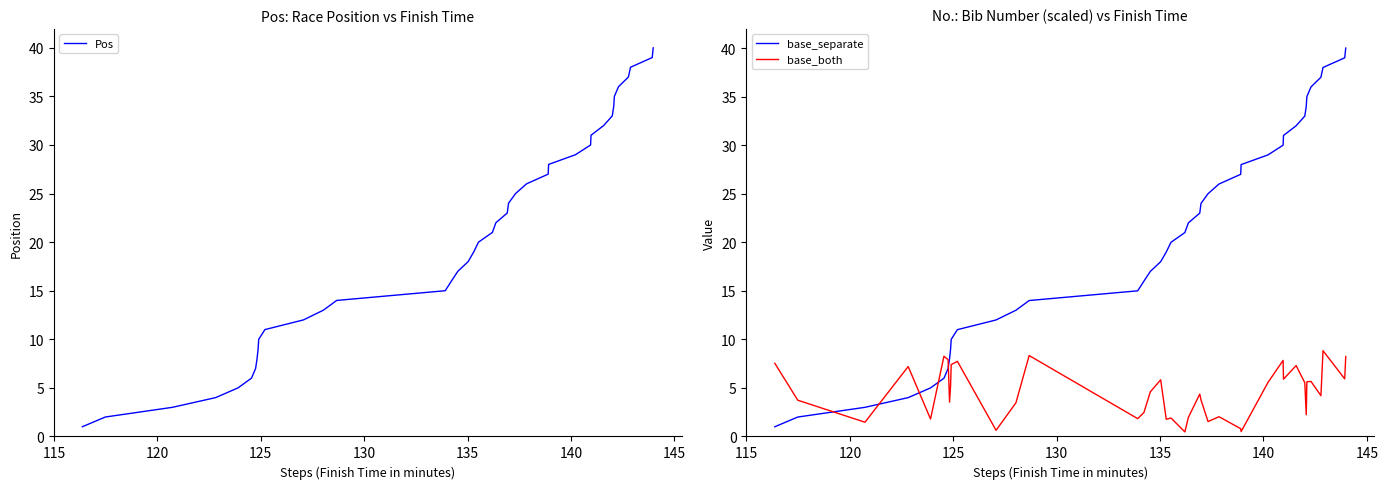

True or false: Pos has more than 2 interior local peaks.

False